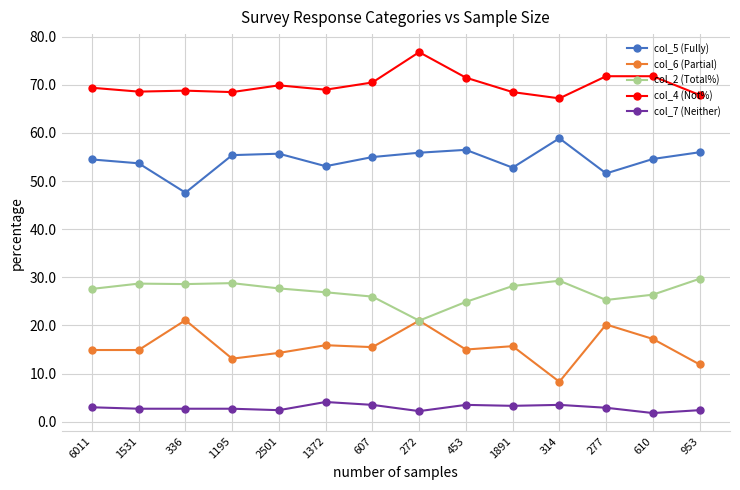

True or false: col_6 (Partial) and col_7 (Neither) cross at least once.

False